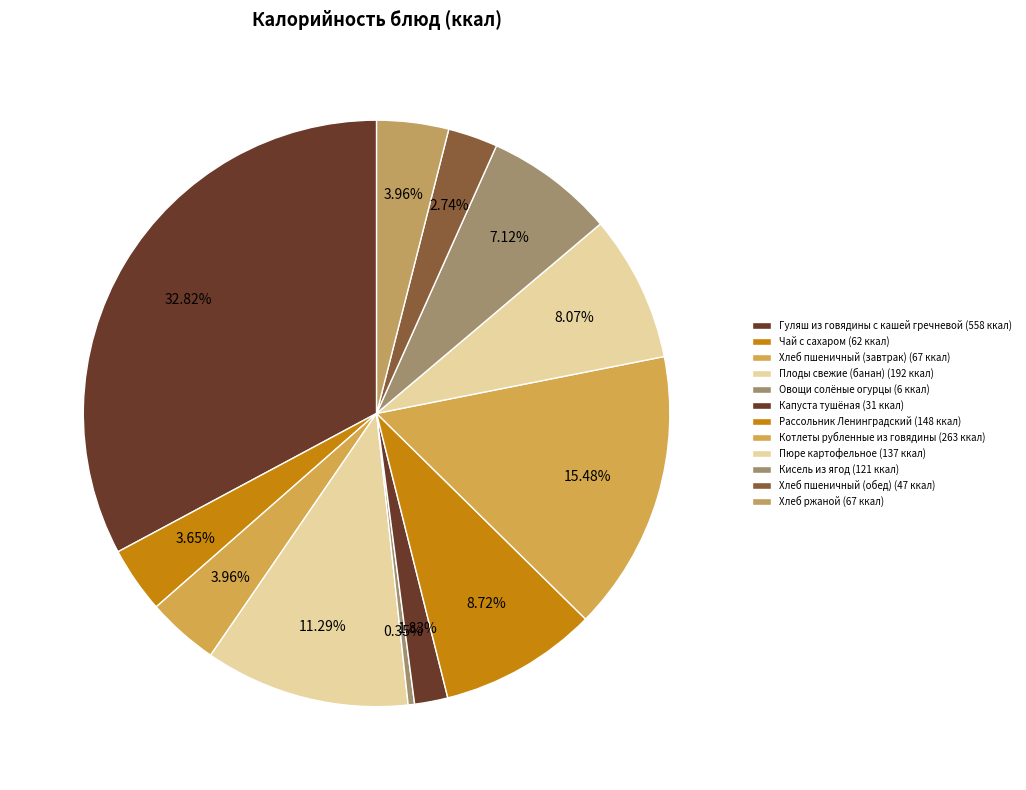

How many slices are in this pie chart?

12